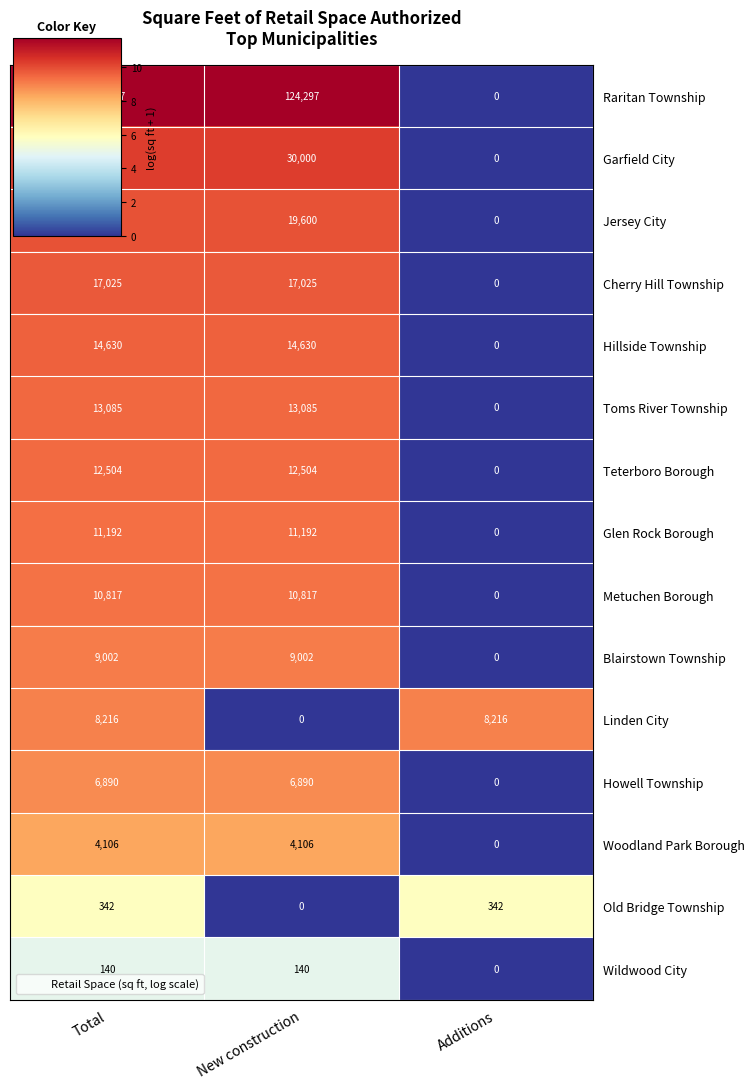

How many distinct data groups are displayed?

15